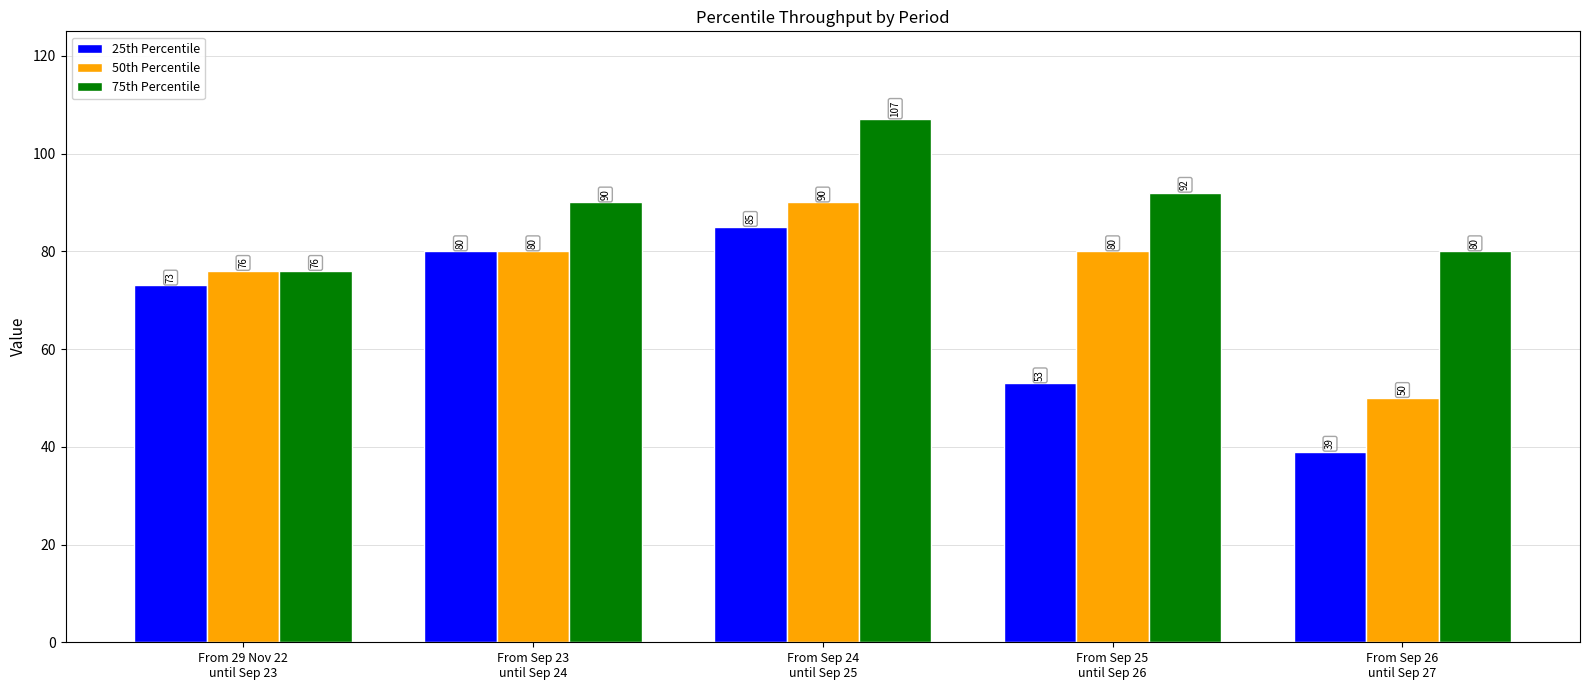

What is the approximate value of 75th Percentile at From 29 Nov 22
until Sep 23, to the nearest 10?

80